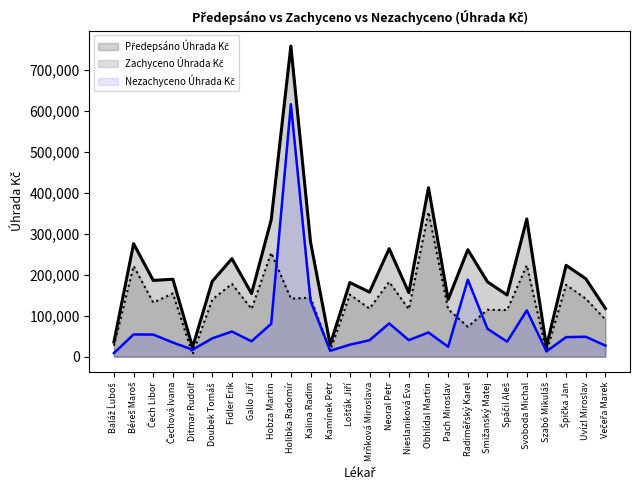

The Zachyceno Úhrada Kč series shows 115734.3 at Nieslaniková Eva. True or false?

True